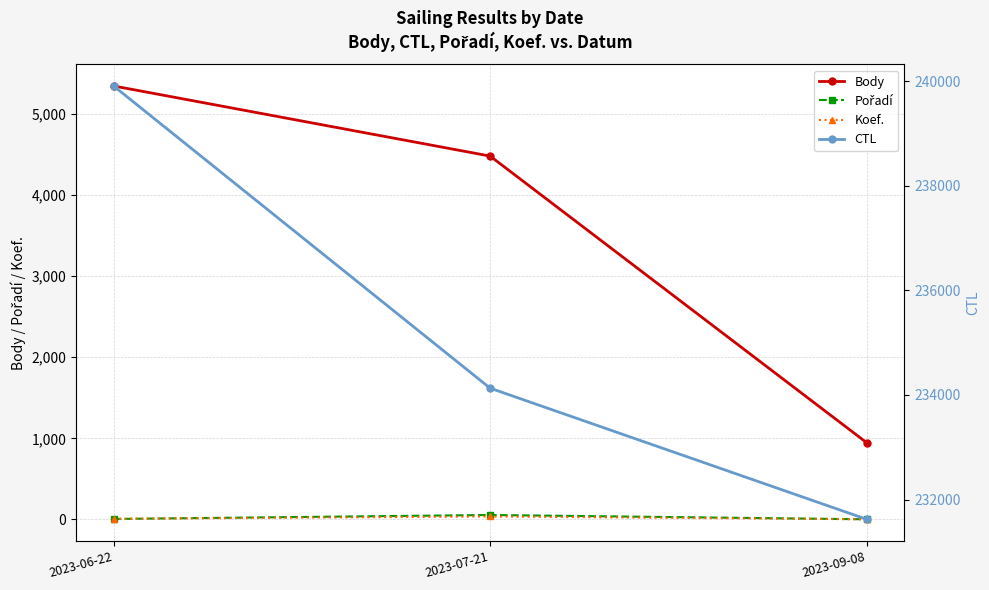

What is the average value of the Pořadí series?

20